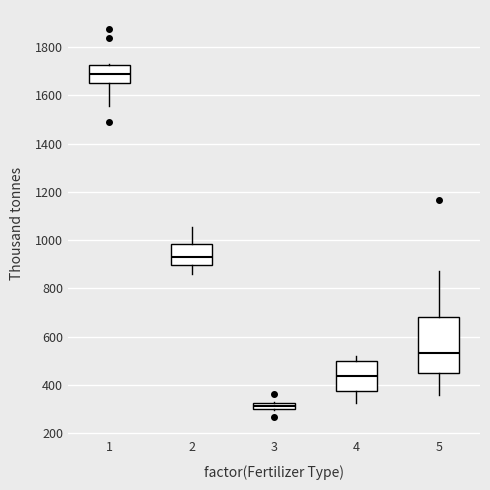

Comparing the boxes themselves (not the whiskers), which one is the tallest?

5